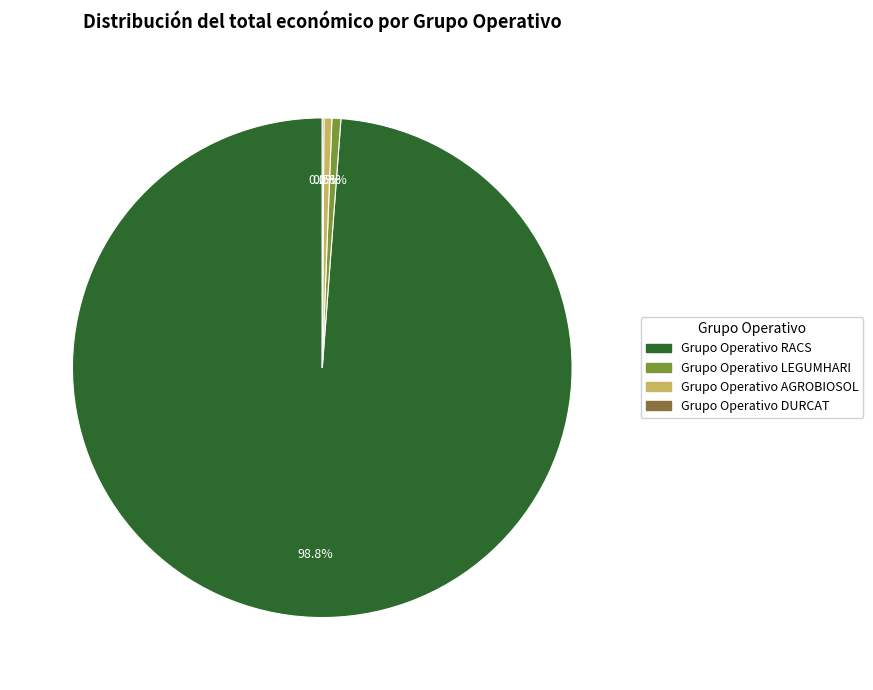

To the nearest percent, what percentage of the pie is Grupo Operativo RACS?

99%